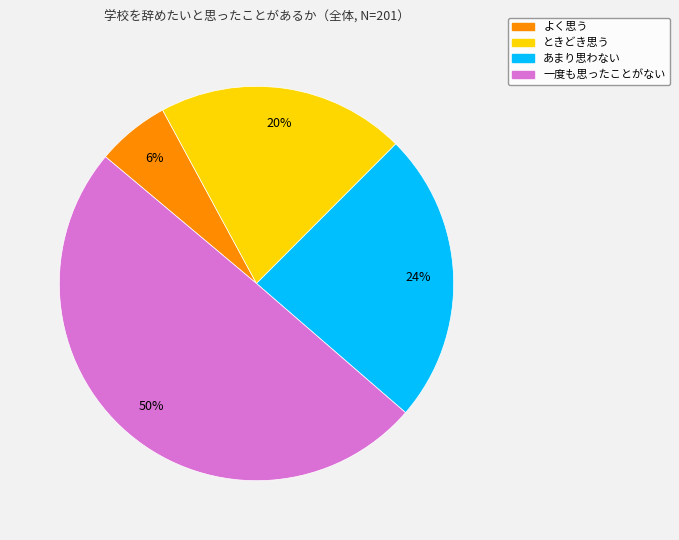

What percentage is the 一度も思ったことがない slice, to the nearest percent?

50%